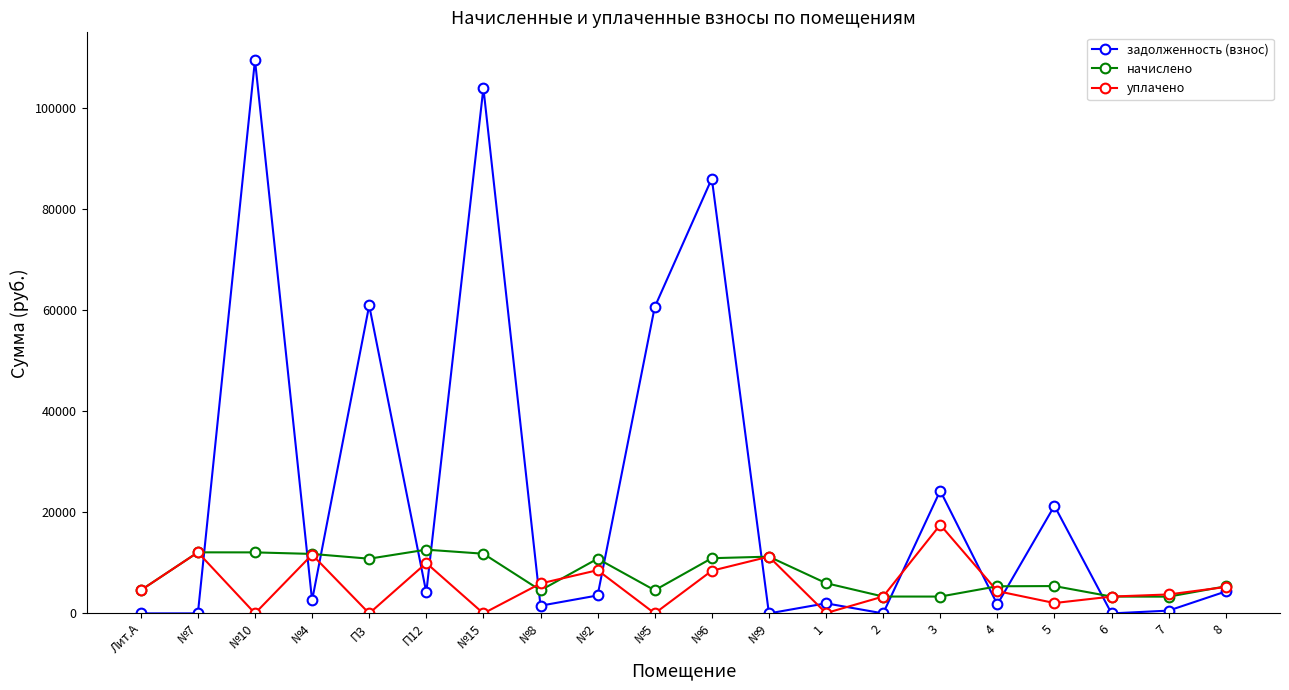

Which category has the highest value in the задолженность (взнос) series?

№10